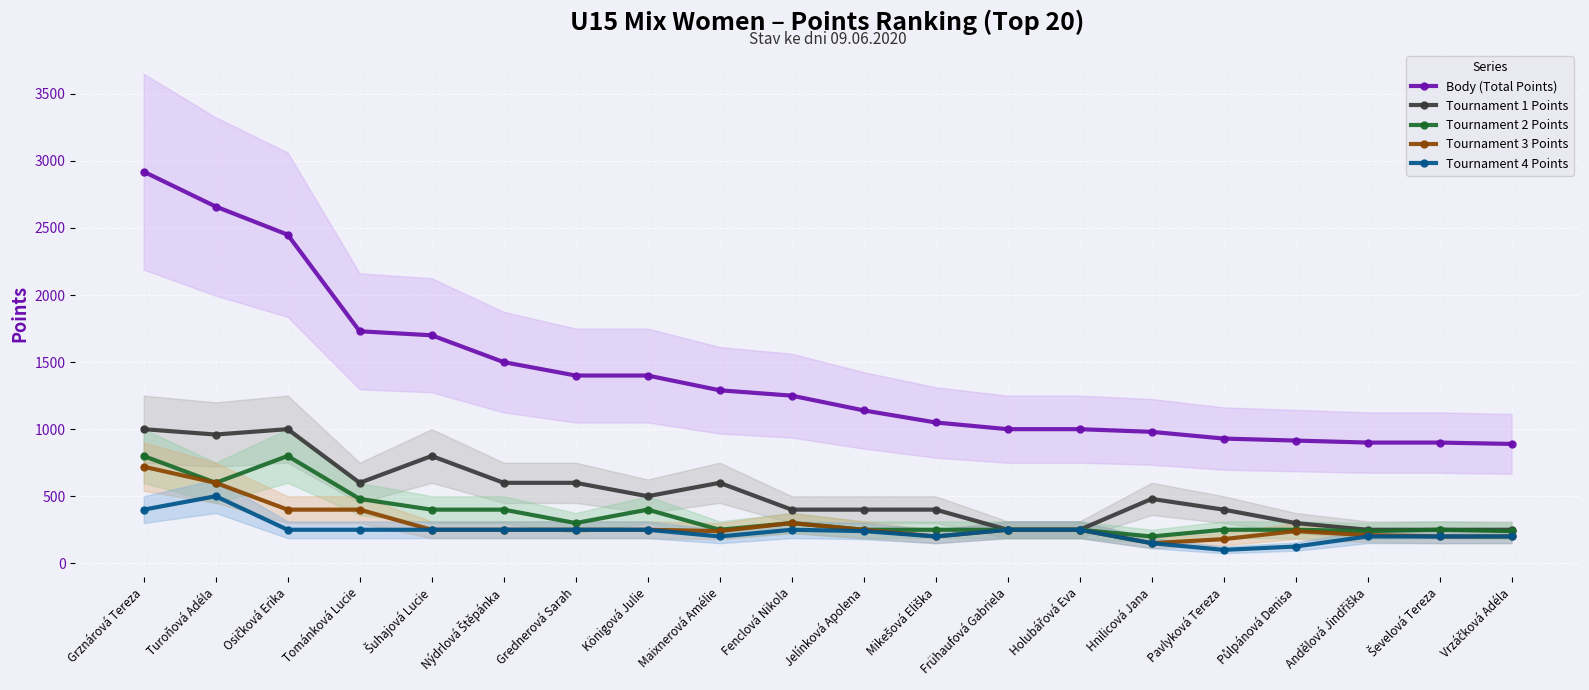

True or false: Body (Total Points) and Tournament 3 Points intersect in this chart.

False